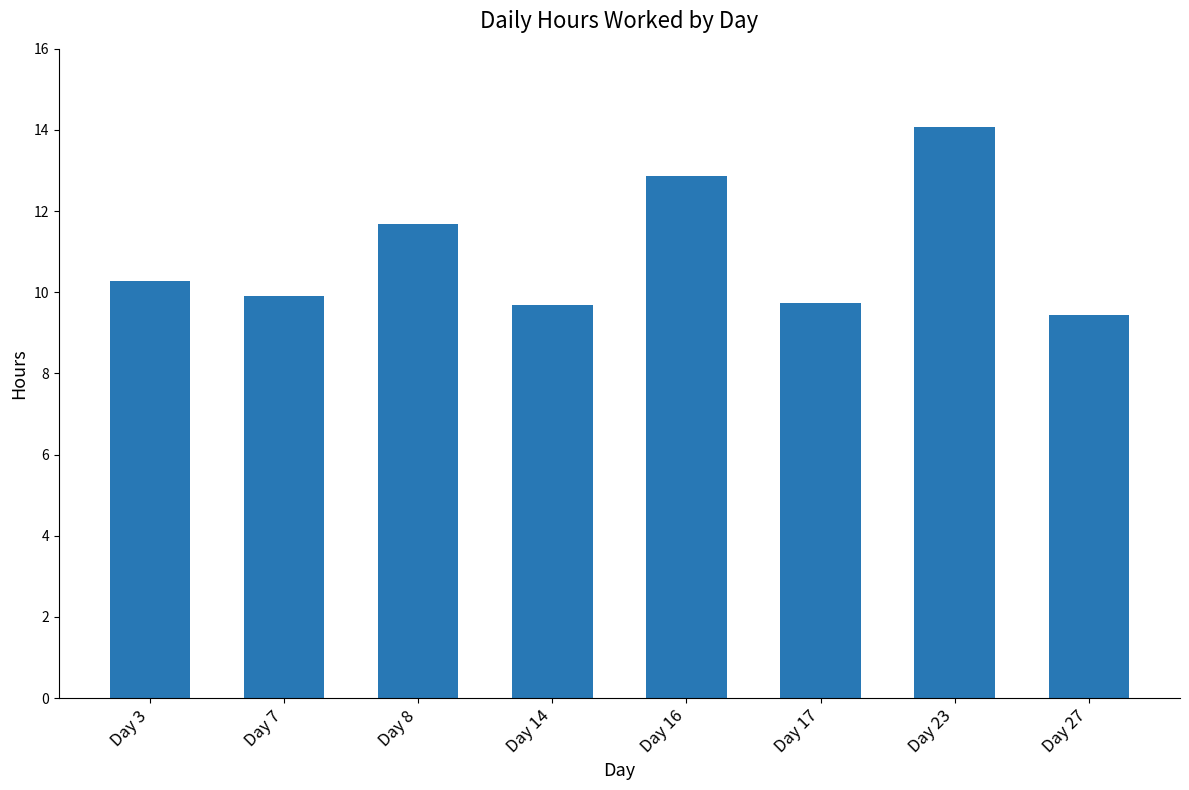

Approximately how many times larger is the value at Day 3 compared to Day 7?

1.0